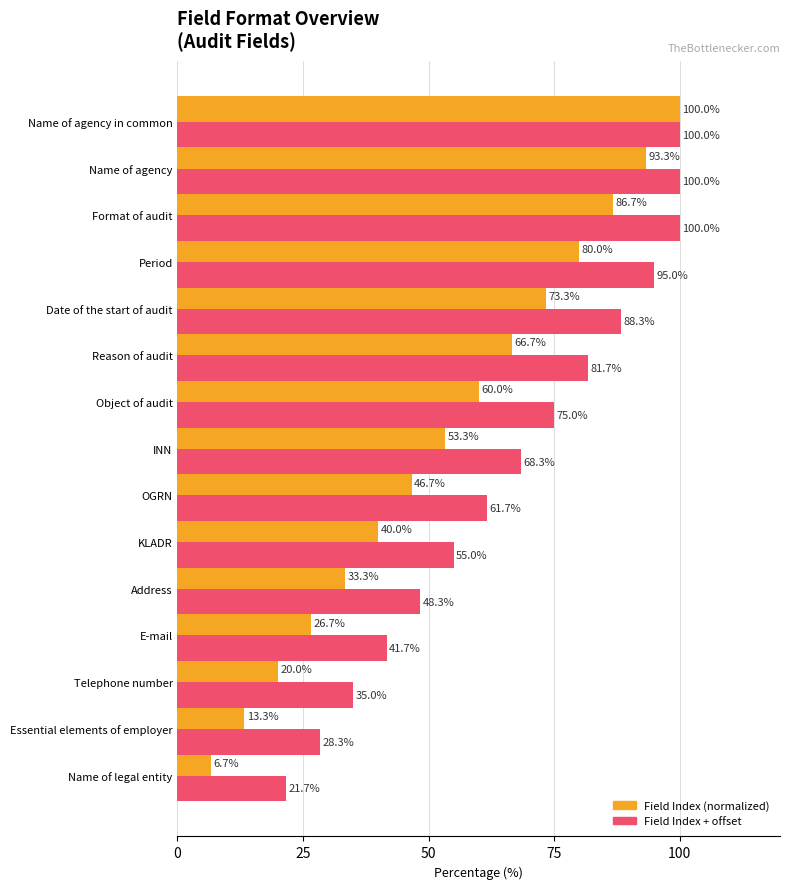

At Object of audit, list the series in order from smallest to largest.

Field Index (normalized), Field Index + offset